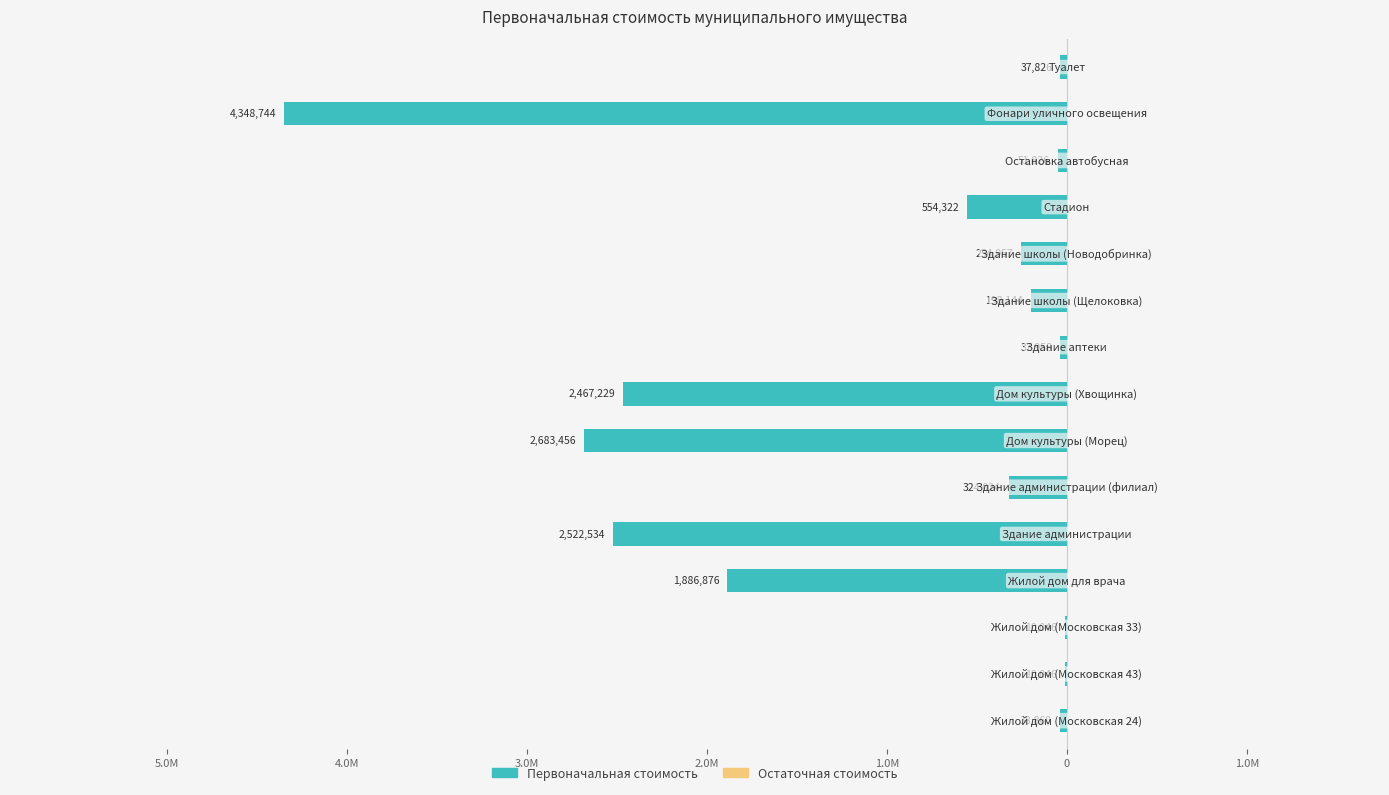

Are the bars horizontal?

Yes